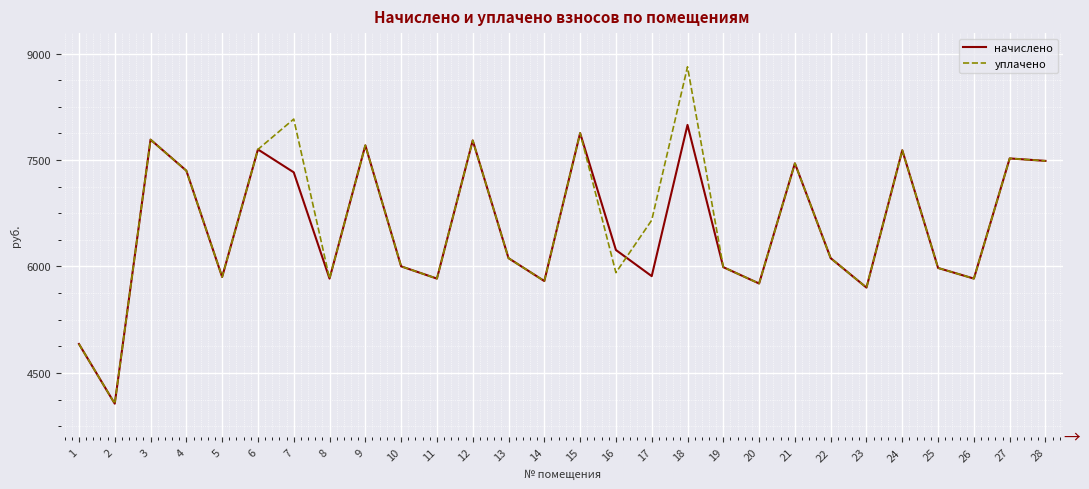

List the series in order of their peak value, highest first.

уплачено, начислено